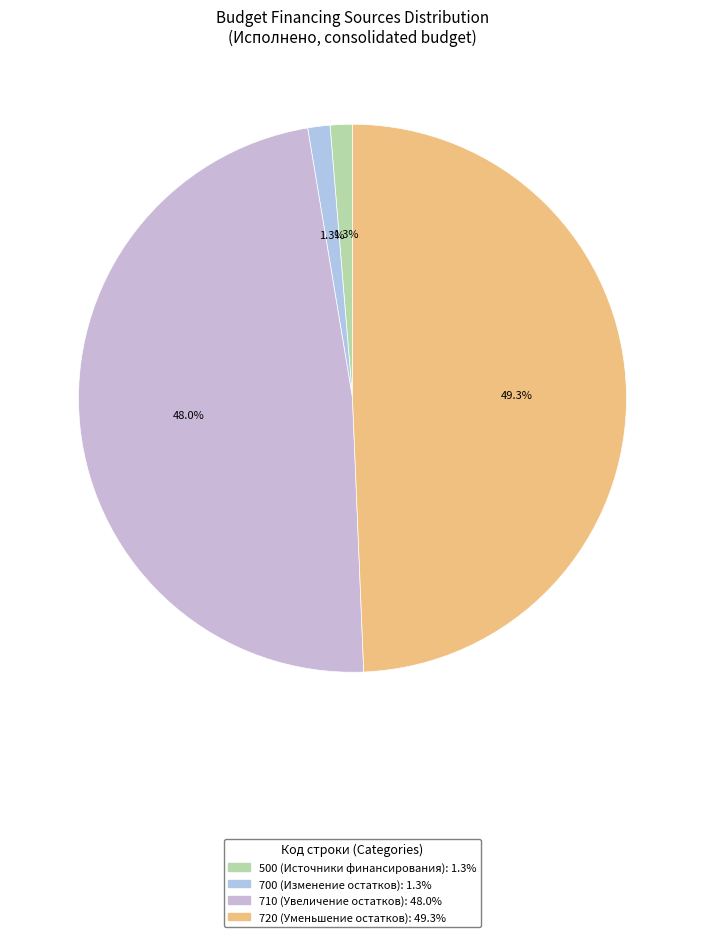

How many slices are in this pie chart?

4